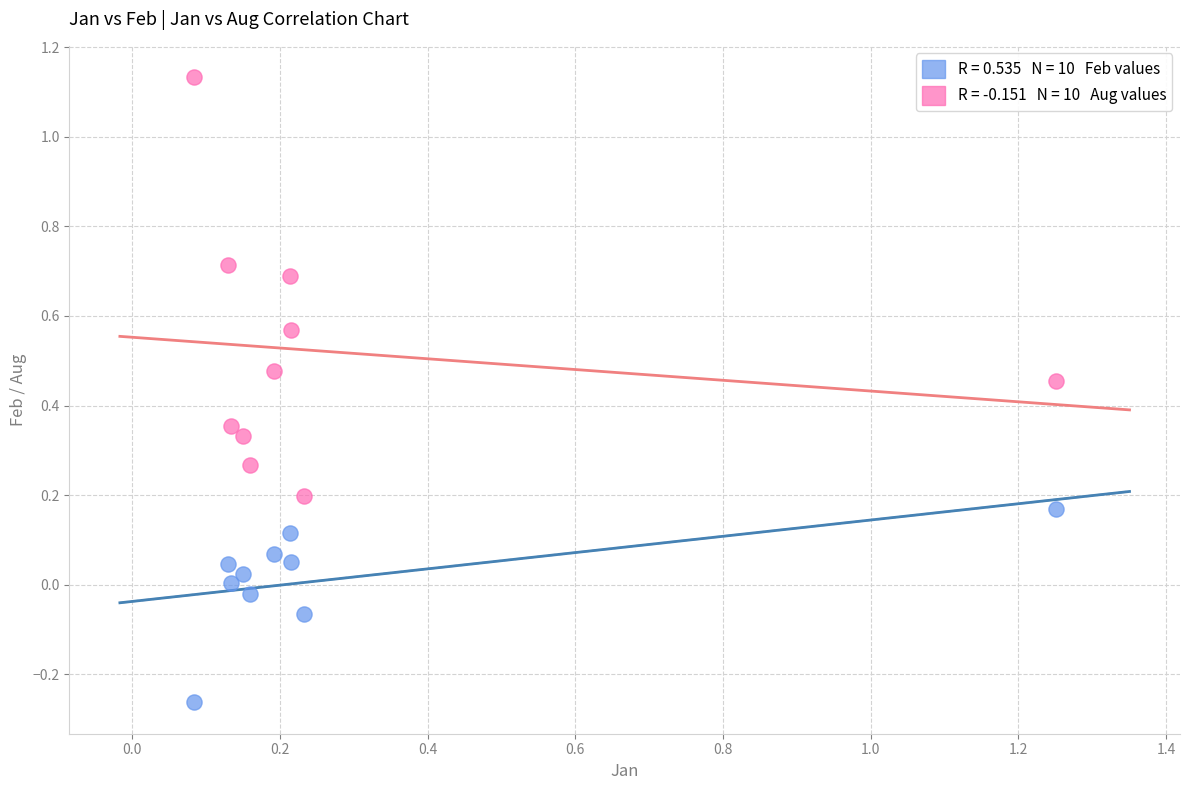

Across all data points, what is the range of X values (max minus min)?

1.2